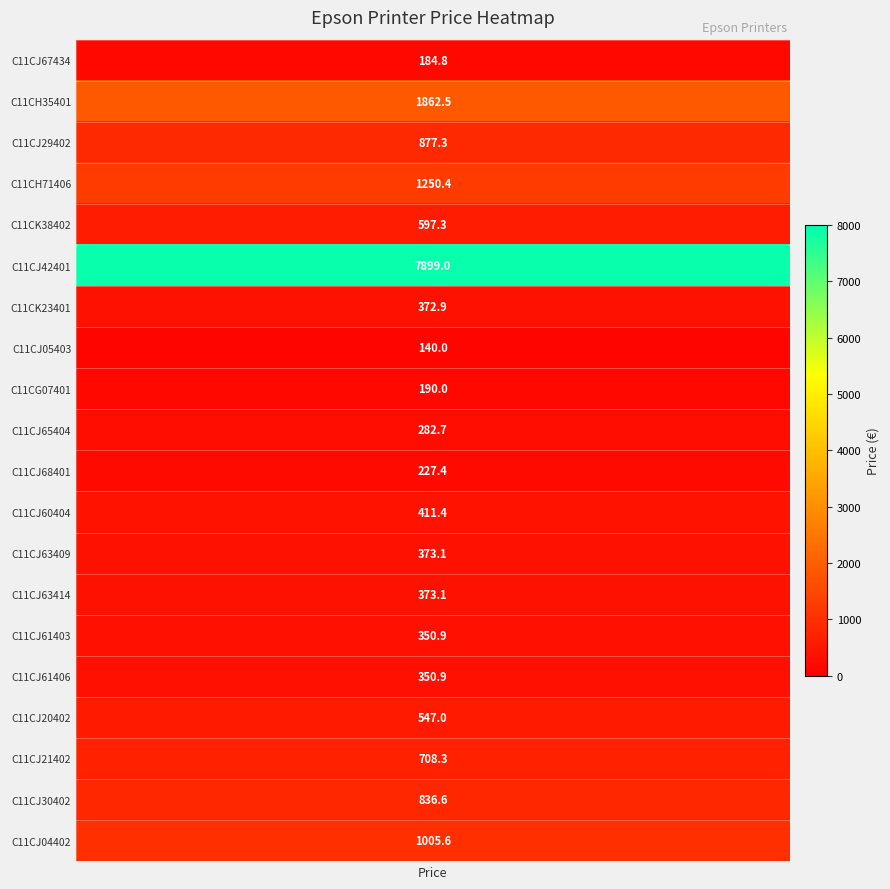

The chart shows a value of 623.1 at C11CK23401. True or false?

False